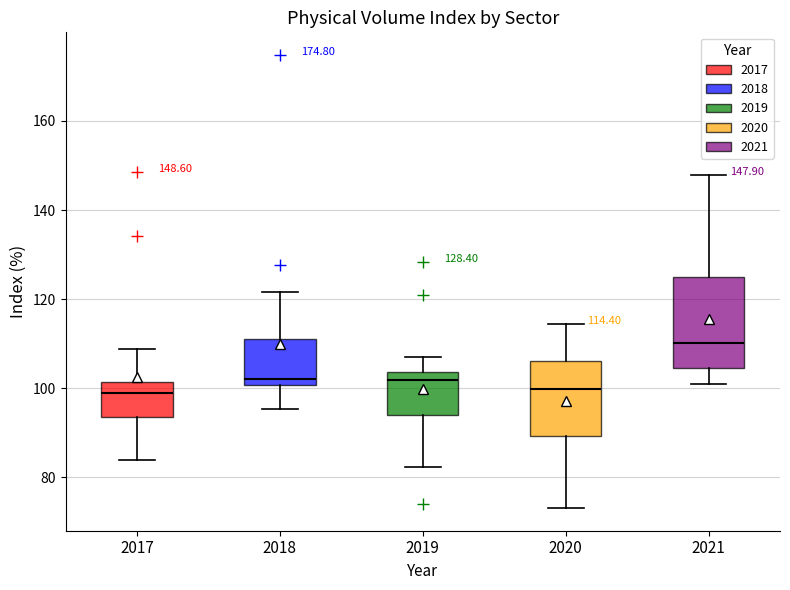

Which box is the tallest, from its lower edge to its upper edge?

2021